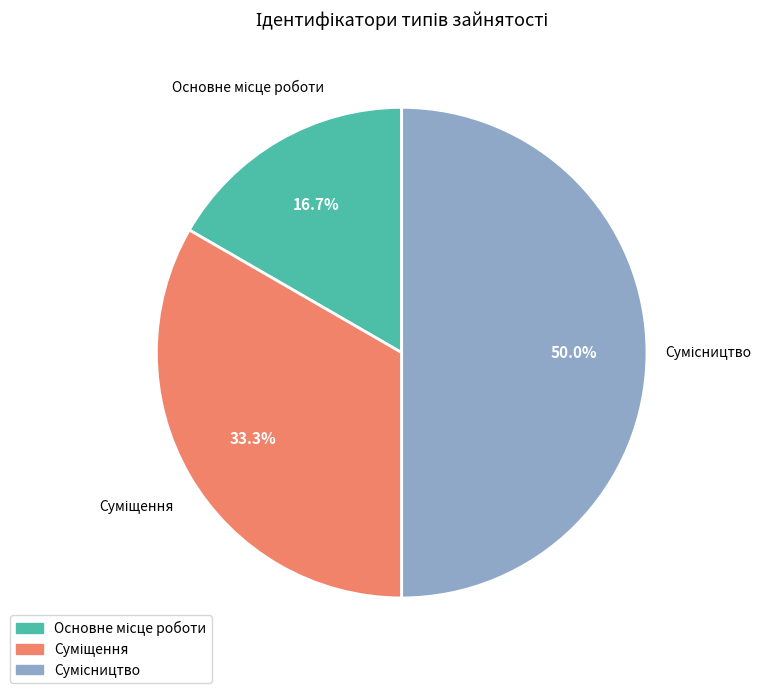

Which slice is the largest?

Сумісництво